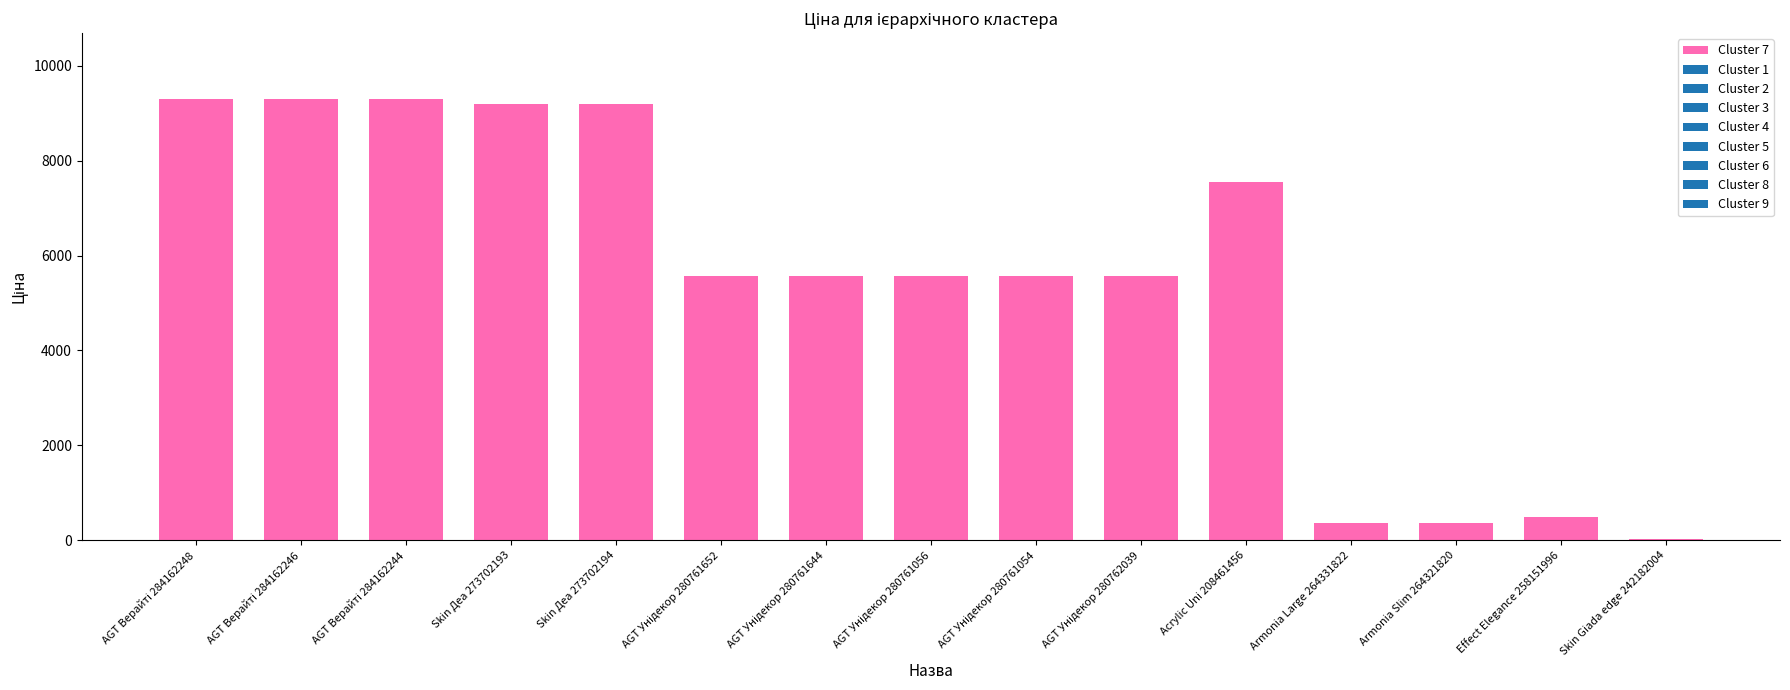

What is the maximum value shown in the chart?

9290.5